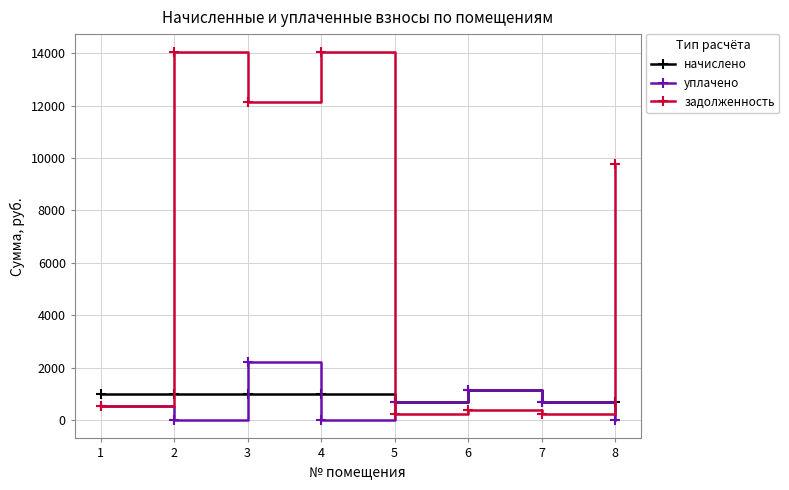

What is the difference between the highest and lowest values at 7?

466.7